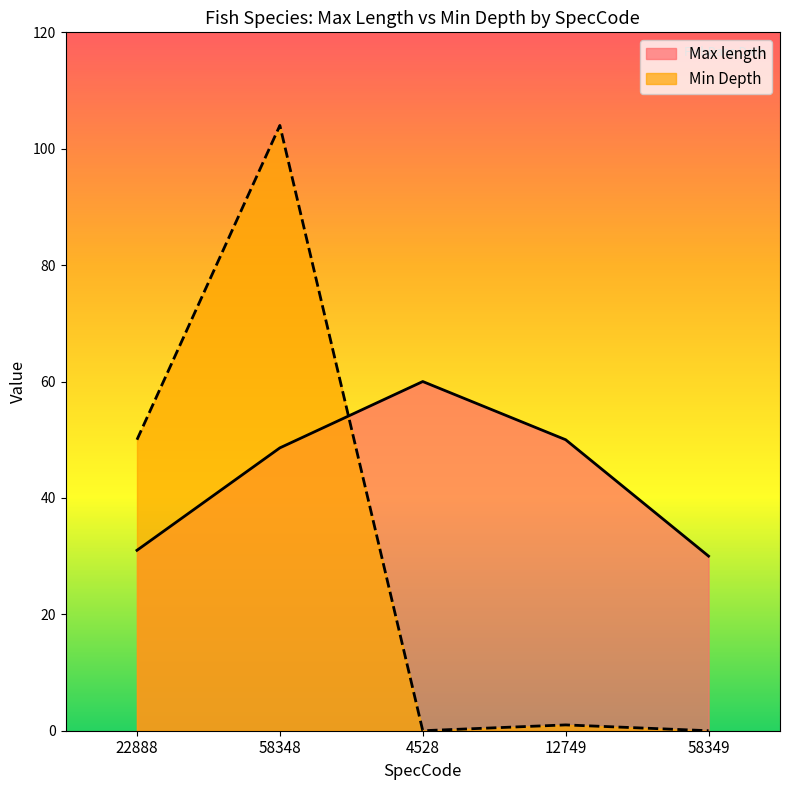

Reading left to right, extract all data points from this chart.

Max length: 31.0	48.6	60.0	50.0	30.0
Min Depth: 50.0	104.0	0.0	1.0	0.0